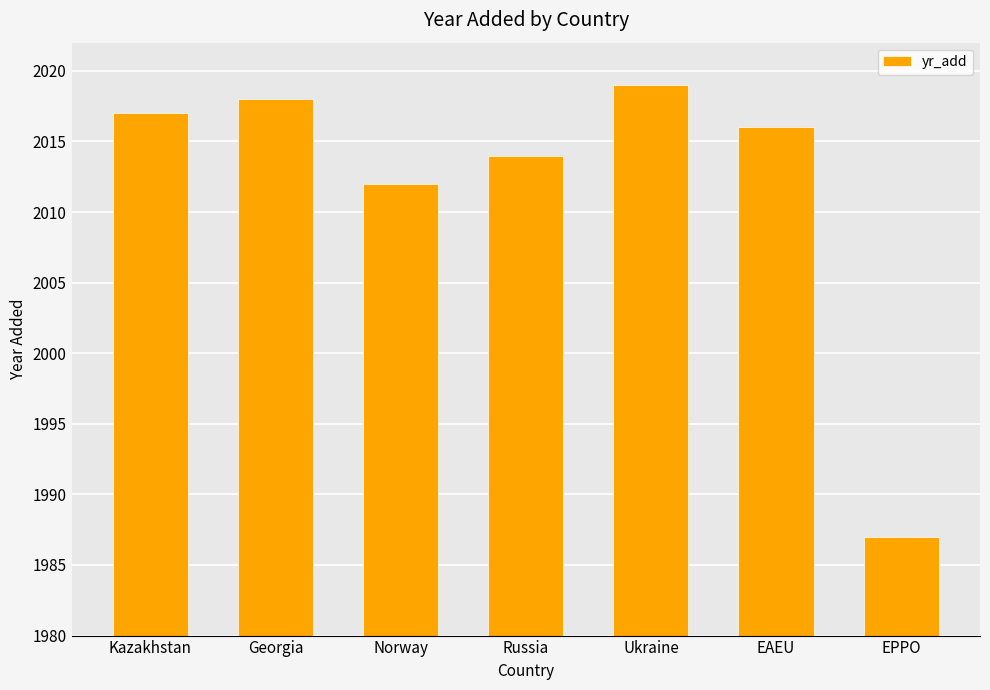

What is the smallest value displayed?

1987